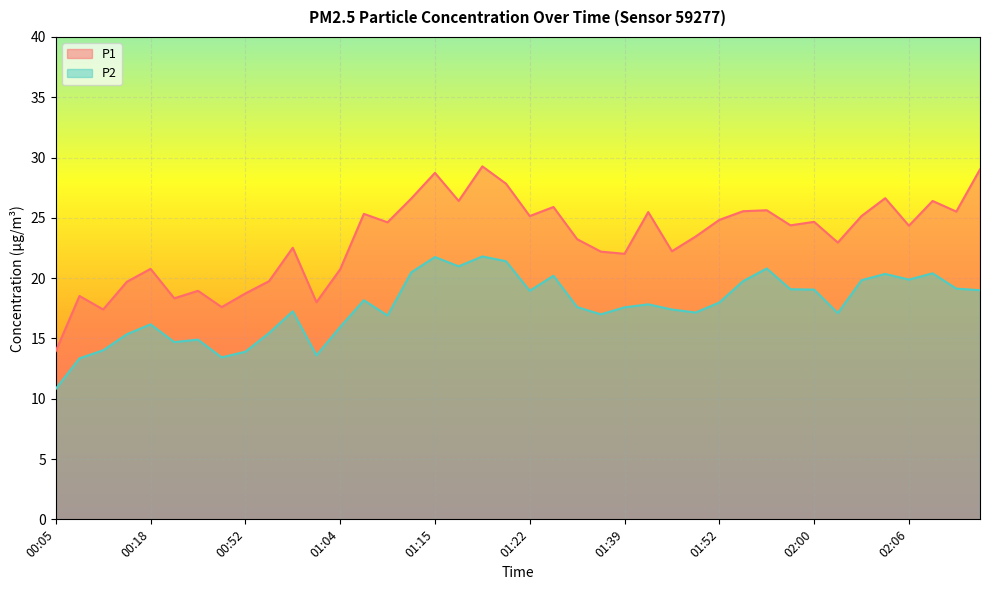

List the labels in order of P2 value, largest first.

01:18, 01:15, 01:20, 01:17, 01:56, 01:14, 02:07, 02:04, 01:24, 02:06, 02:03, 01:55, 02:14, 01:58, 02:00, 02:23, 01:22, 01:08, 01:52, 01:43, 01:30, 01:39, 01:47, 00:54, 01:49, 02:02, 01:31, 01:11, 00:18, 01:04, 00:53, 00:17, 00:26, 00:24, 00:15, 00:52, 01:00, 00:28, 00:11, 00:05